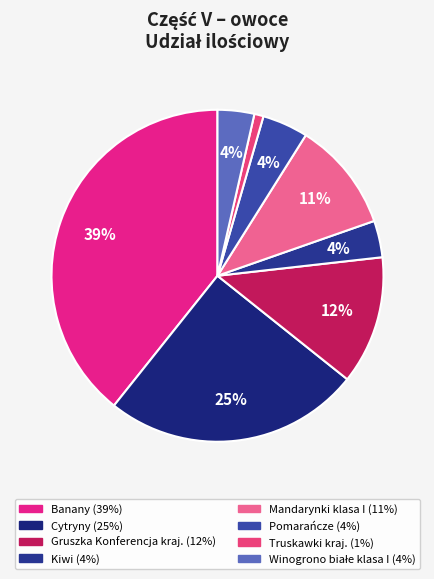

Which has a higher value, Truskawki kraj. or Cytryny?

Cytryny